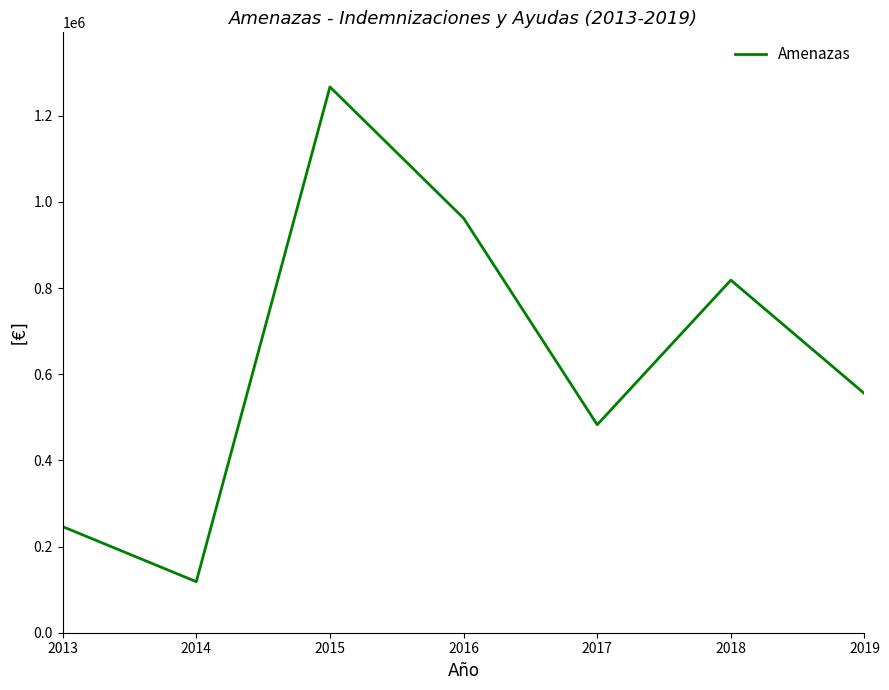

How many categories are shown in the chart?

7